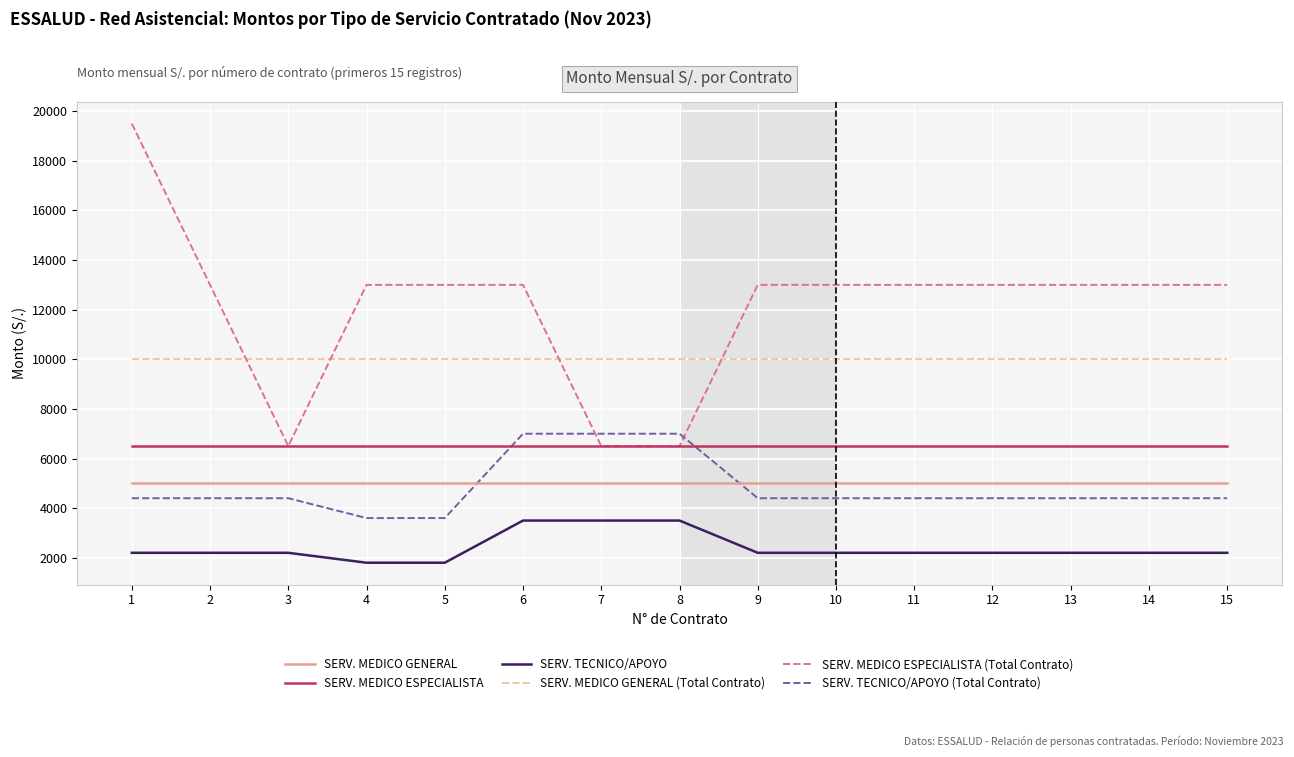

What is the average value of the SERV. TECNICO/APOYO (Total Contrato) series?

4813